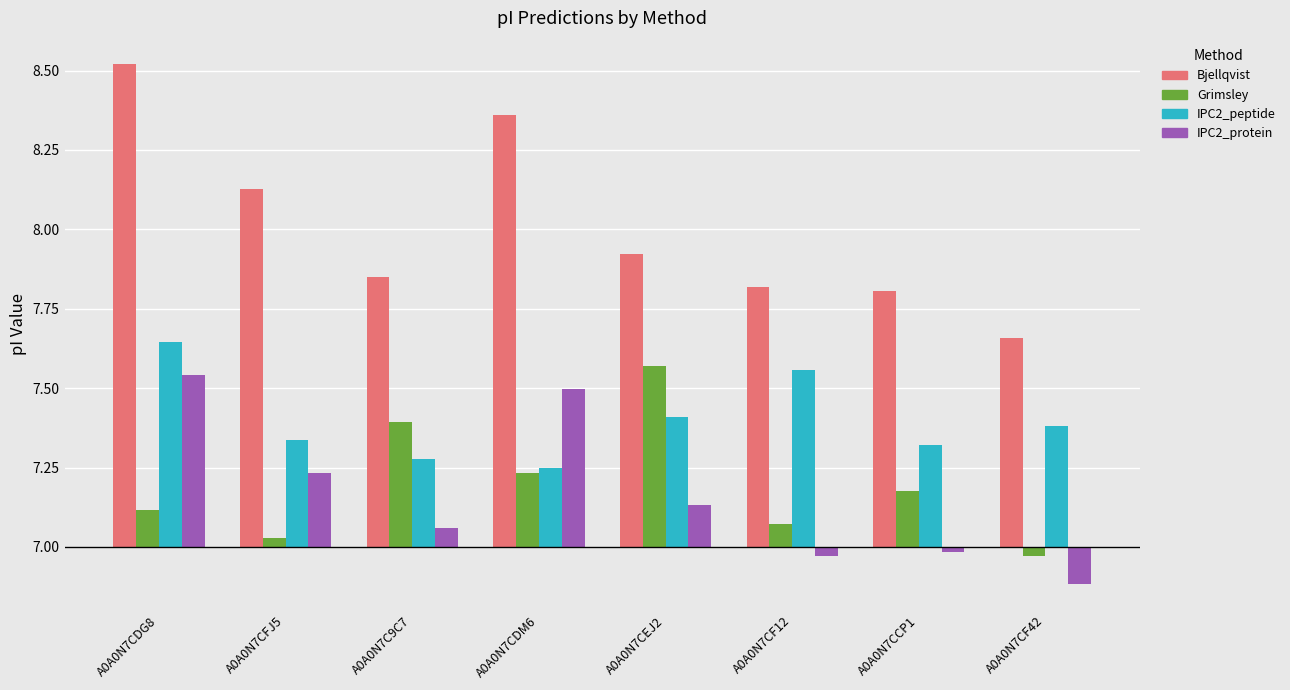

True or false: IPC2_protein has a value of 0.1 at A0A0N7C9C7.

True